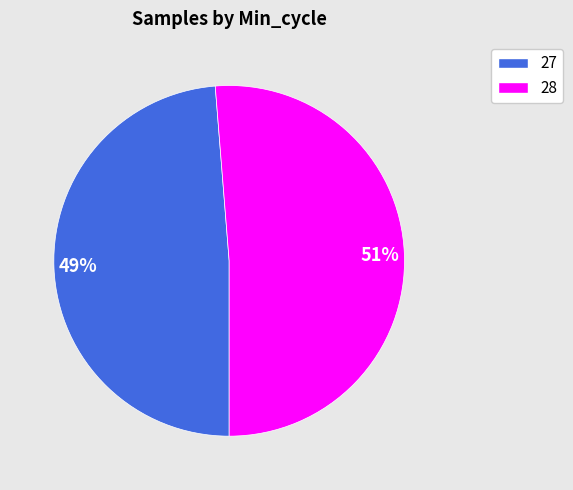

What is the smallest slice in the pie chart?

27